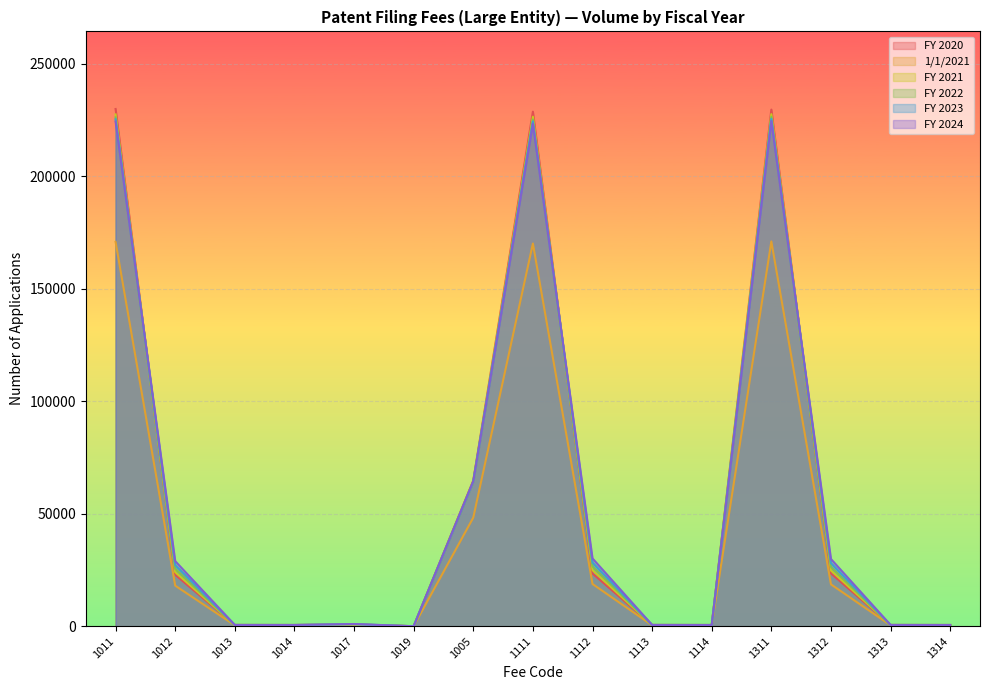

Which series has the widest spread of values?

FY 2020